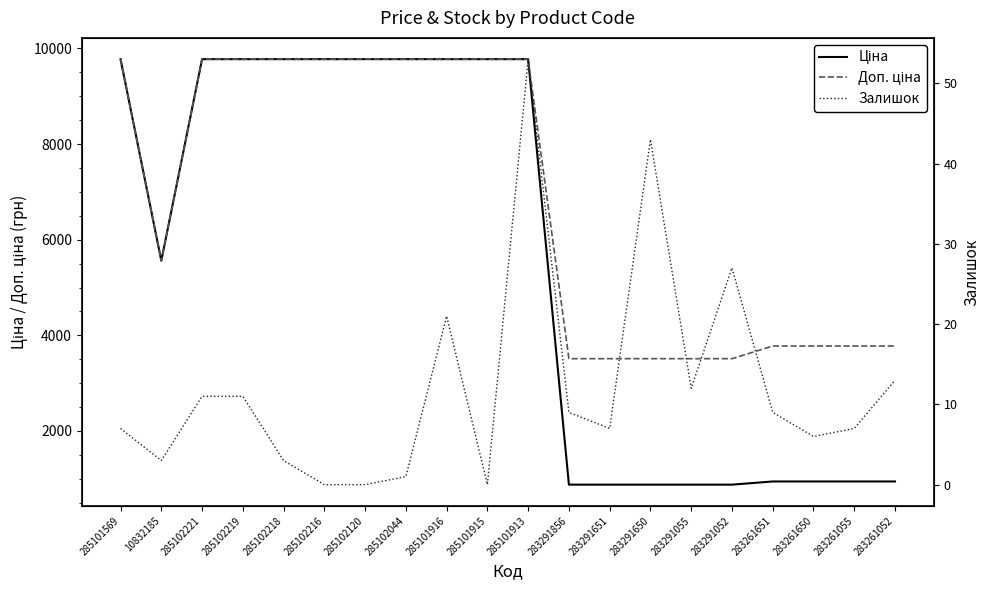

Where does the Доп. ціна series first go above 9775?

285101569